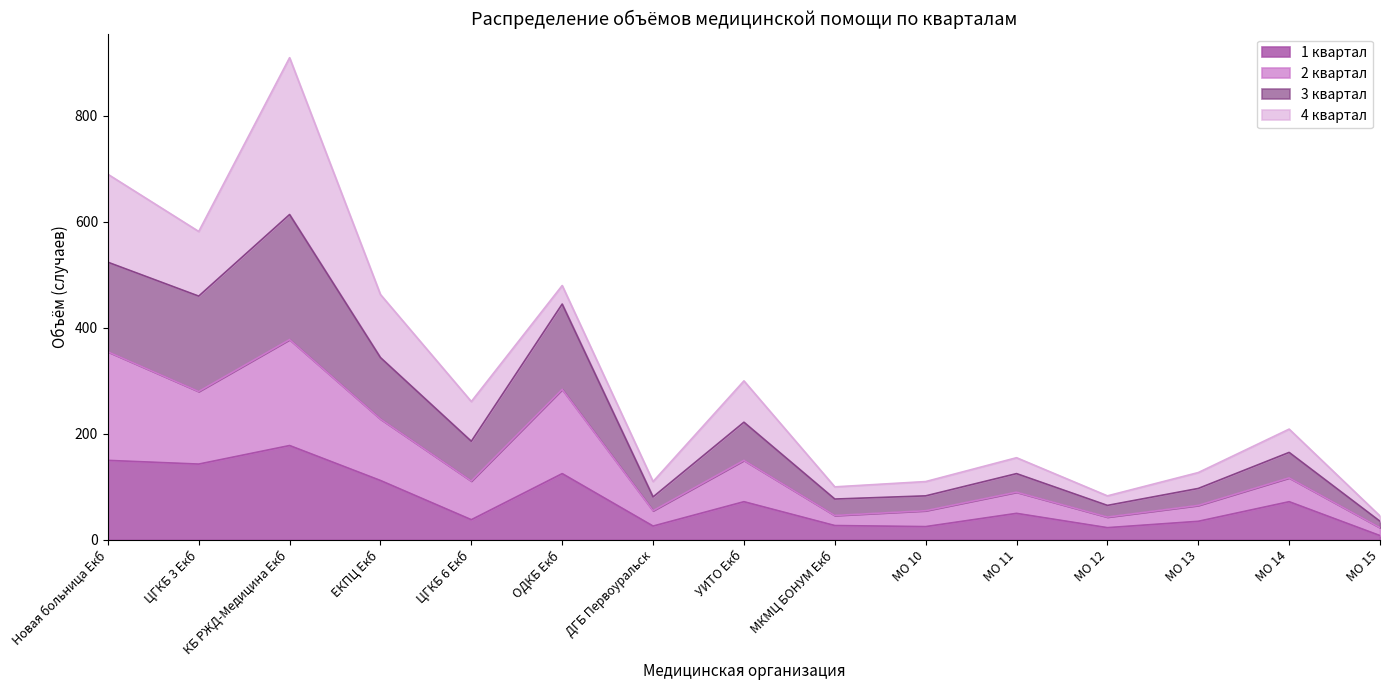

At which category is the sum across all series the highest?

КБ РЖД-Медицина Екб